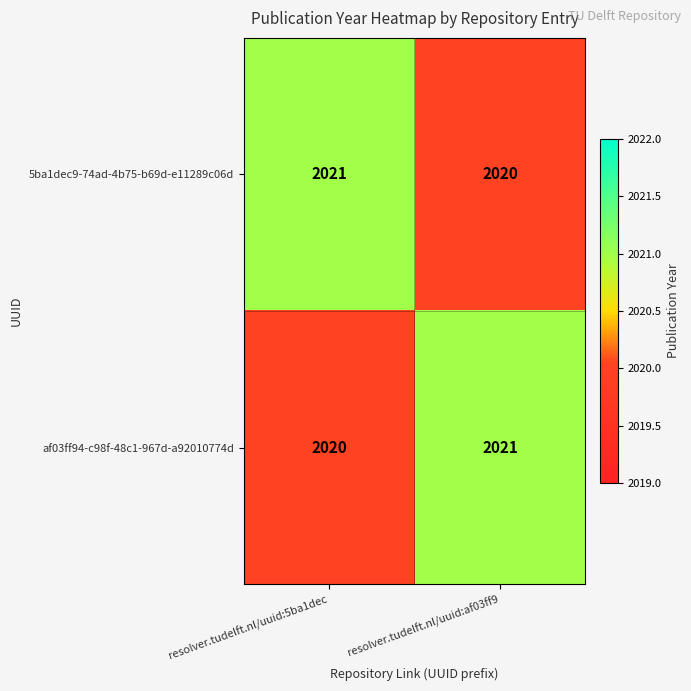

Rank the series at resolver.tudelft.nl/uuid:5ba1dec from highest to lowest value.

5ba1dec9-74ad-4b75-b69d-e11289c06d, af03ff94-c98f-48c1-967d-a92010774d